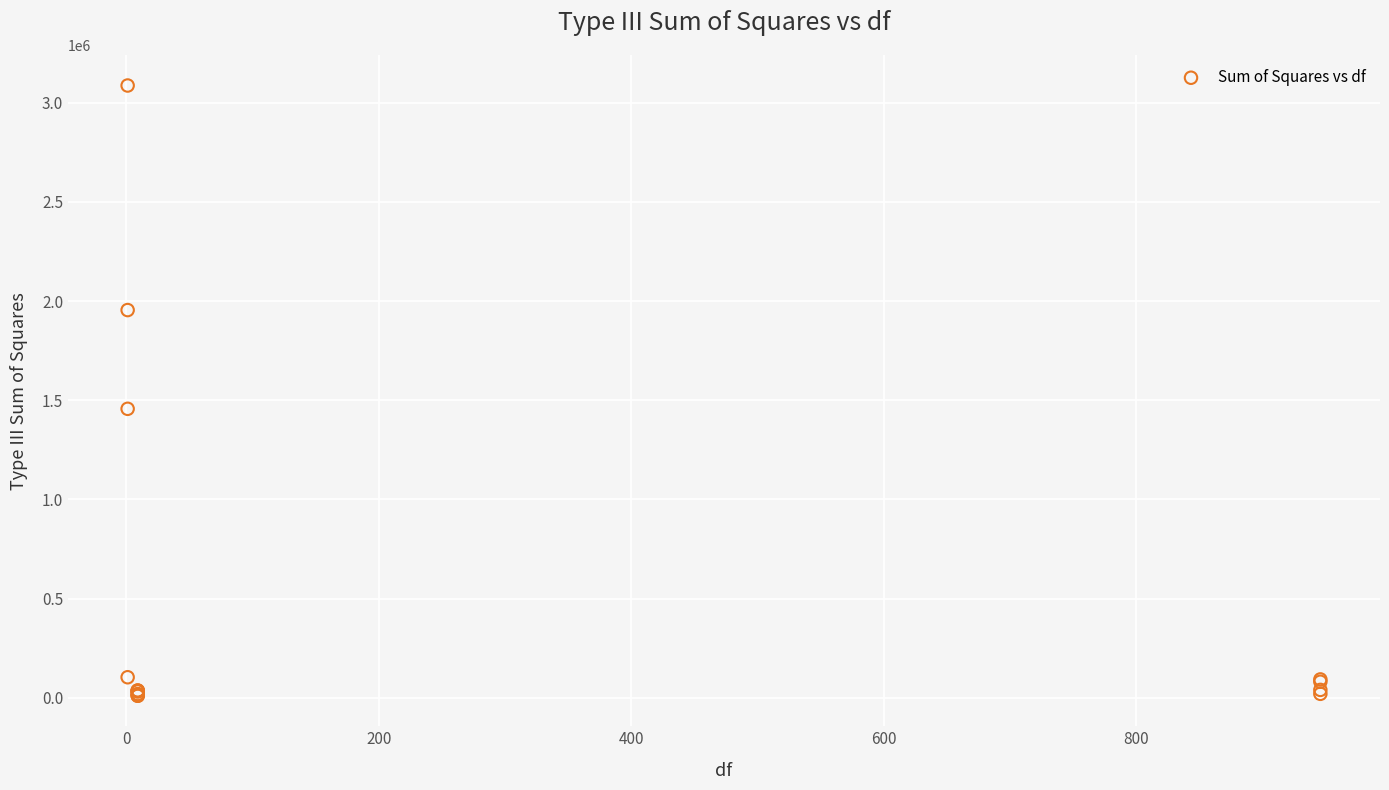

What Y value in the scatter plot is closest to 1548521?

1456840.5